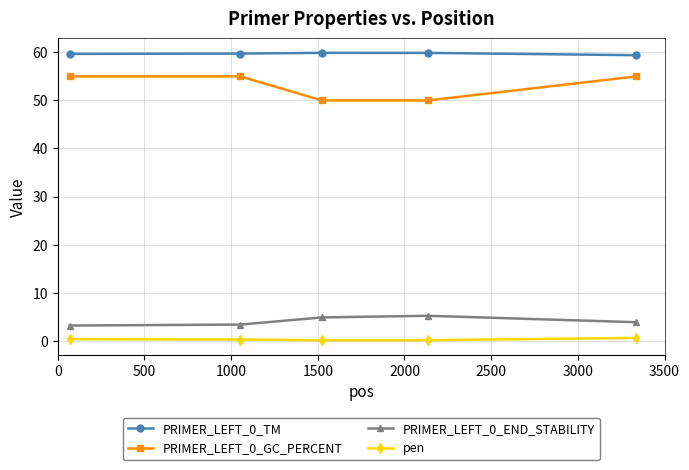

True or false: PRIMER_LEFT_0_END_STABILITY has more than 2 interior local peaks.

False